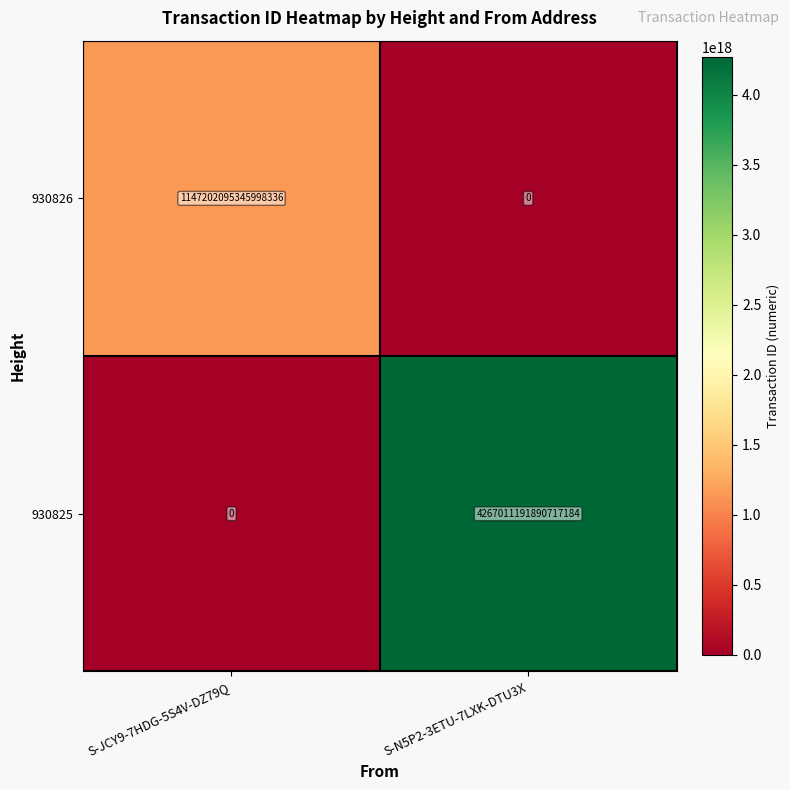

Which series has the largest total across all categories?

930825